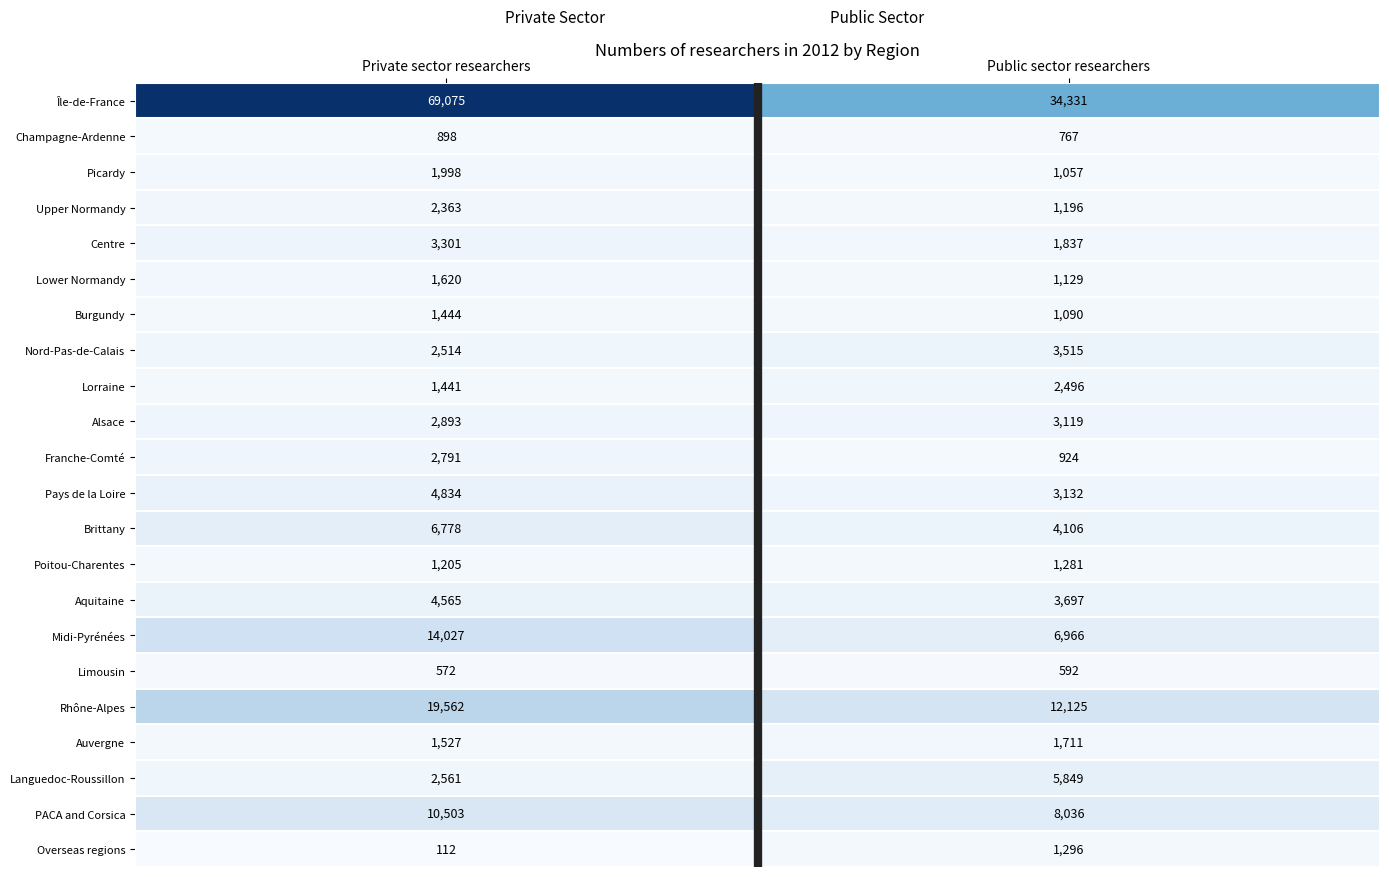

Rank the series by their maximum value, from highest to lowest.

Île-de-France, Rhône-Alpes, Midi-Pyrénées, PACA and Corsica, Brittany, Languedoc-Roussillon, Pays de la Loire, Aquitaine, Nord-Pas-de-Calais, Centre, Alsace, Franche-Comté, Lorraine, Upper Normandy, Picardy, Auvergne, Lower Normandy, Burgundy, Overseas regions, Poitou-Charentes, Champagne-Ardenne, Limousin